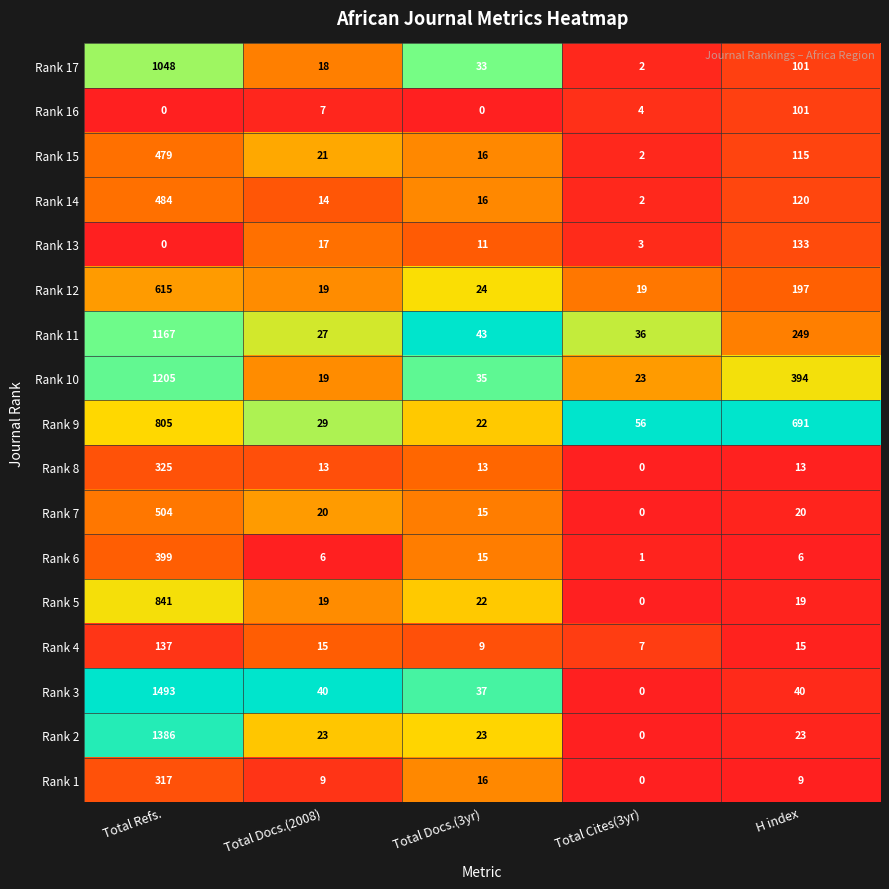

Read the Rank 13 value at Total Docs.(2008), to the nearest 10.

20